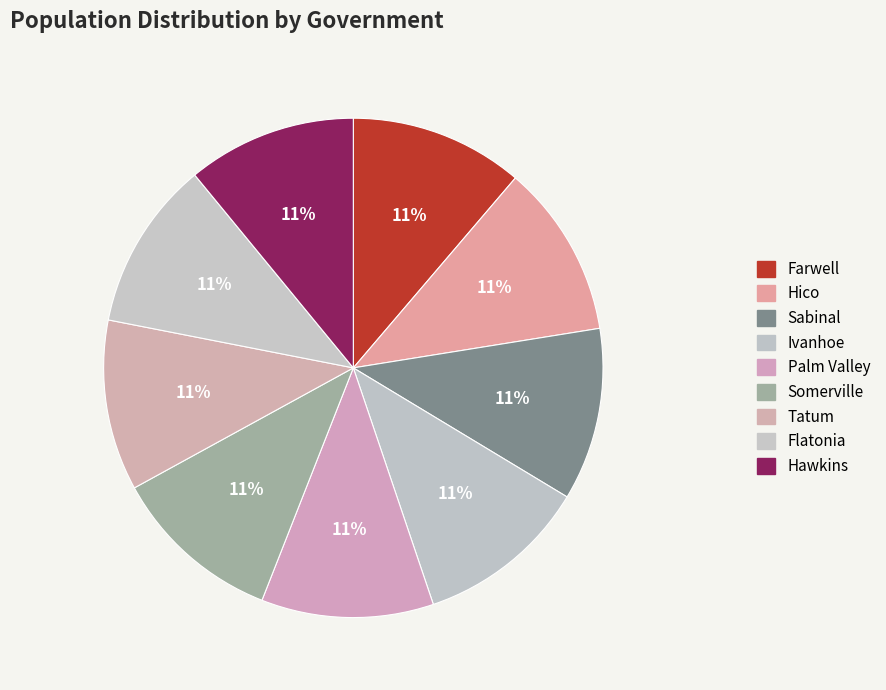

How many slices are in this pie chart?

9